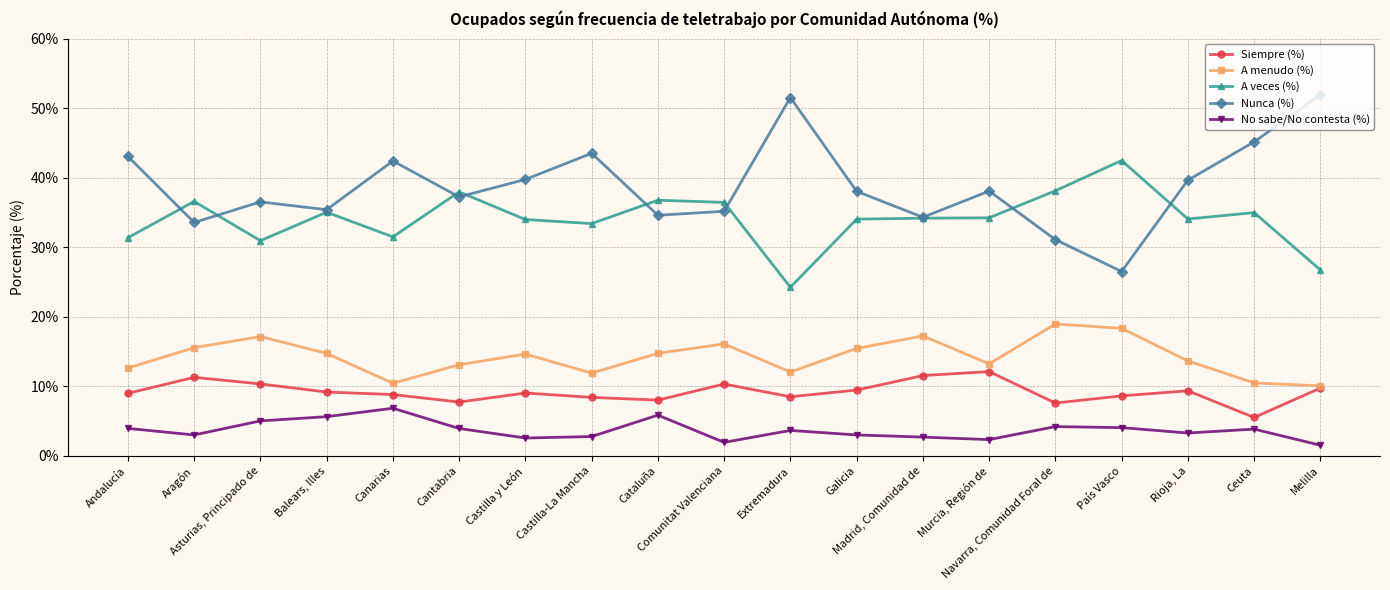

At how many categories does at least one series exceed 30?

19